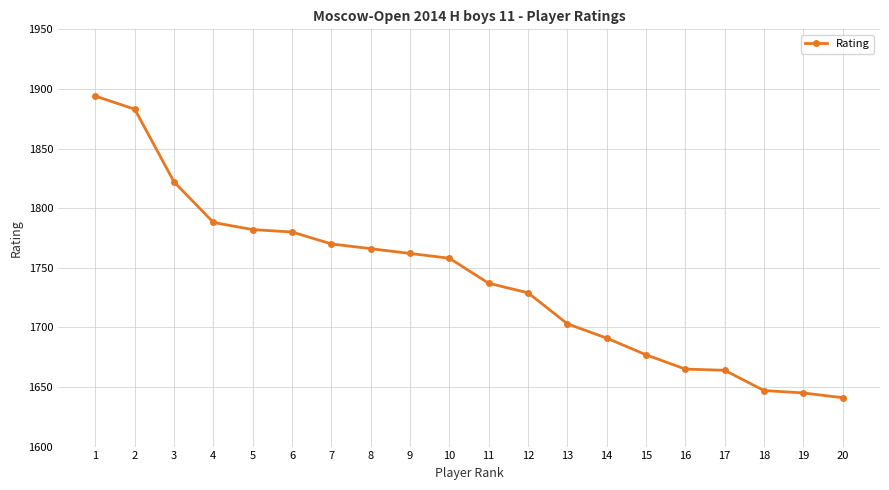

What is the average value?

1740